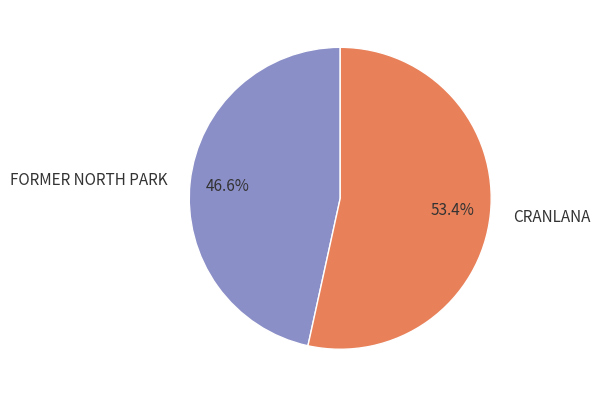

Which category has the smallest portion of the pie?

FORMER NORTH PARK